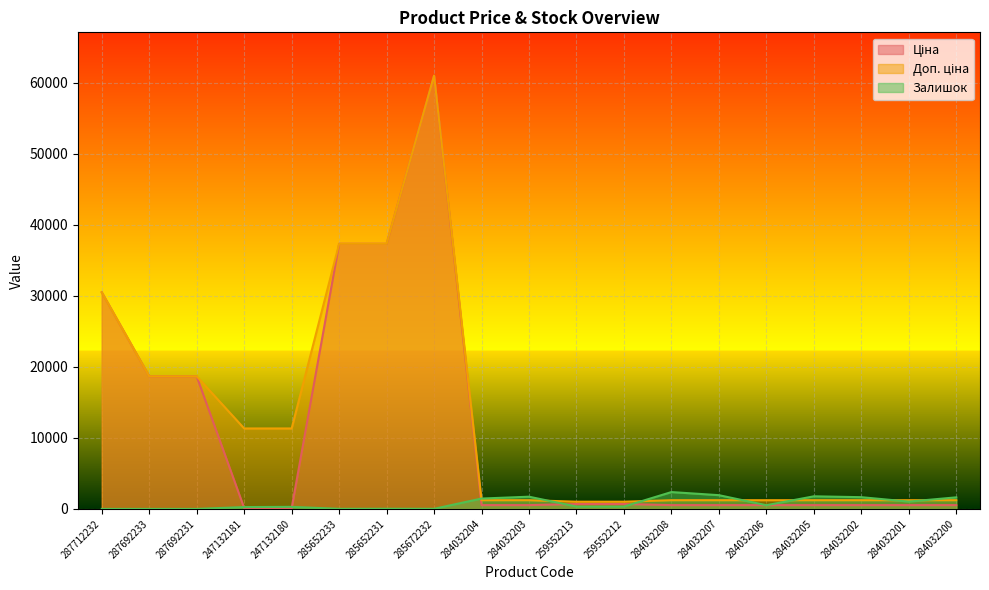

The Ціна series shows 282.0 at 259552212. True or false?

False